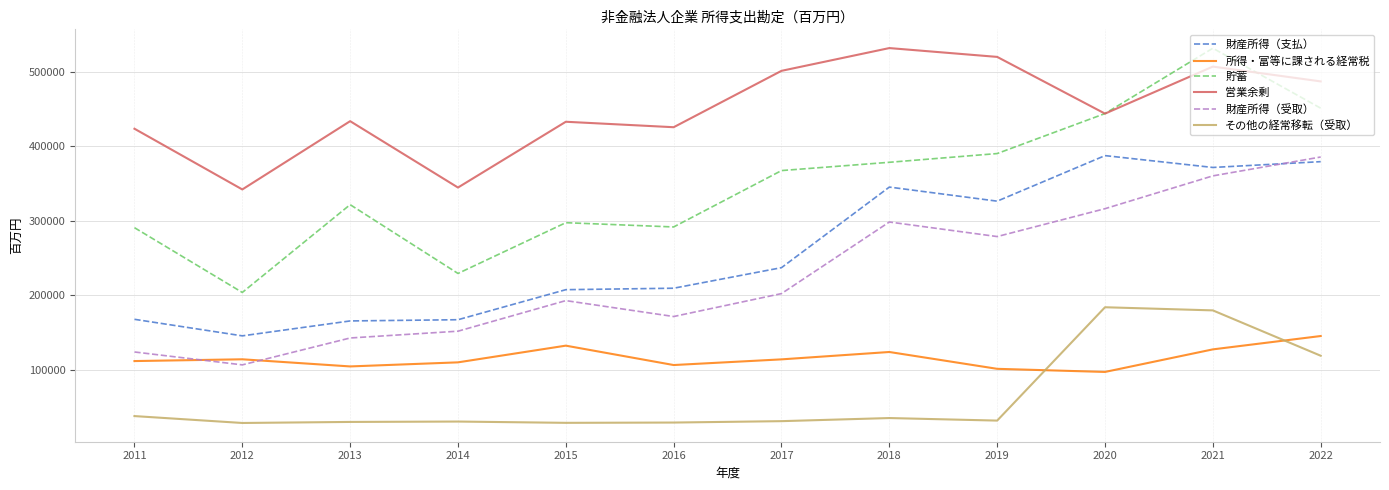

True or false: 財産所得（支払） has a value of 165734 at 2013.

True